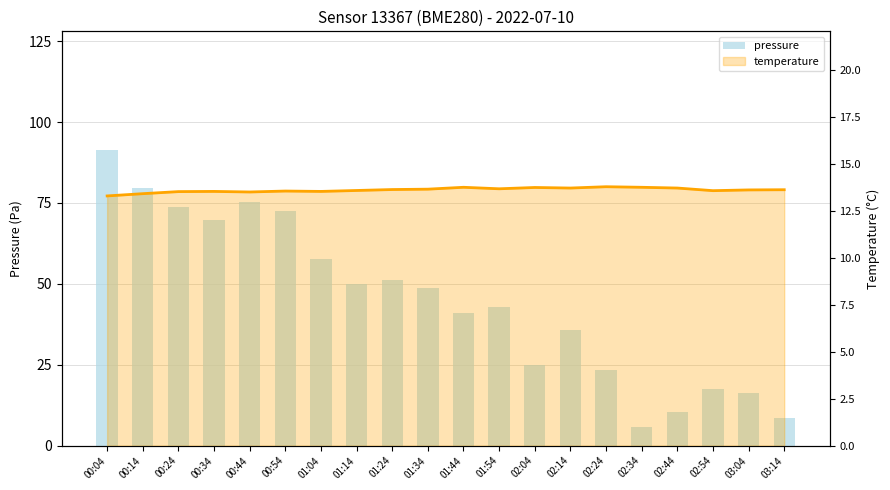

What position from the right is 01:34?

11